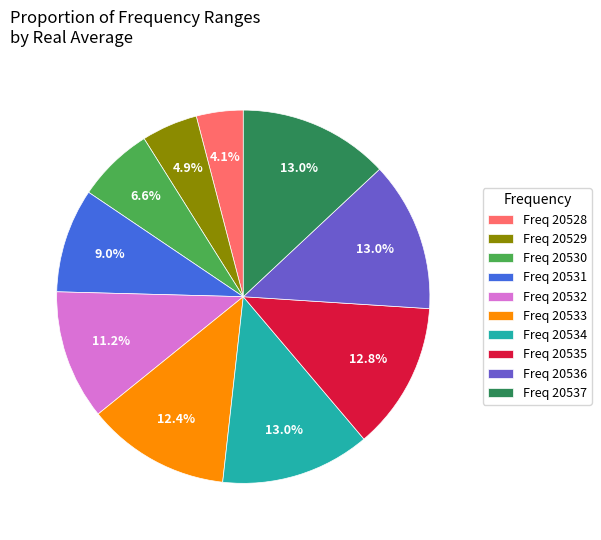

Does Freq 20534 account for over 50% of the chart?

No